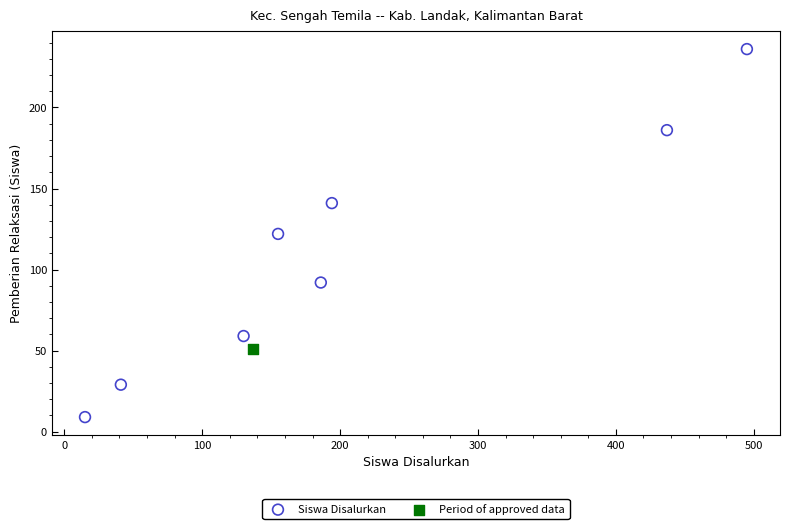

What are all the series names shown in the legend?

Siswa Disalurkan, Period of approved data